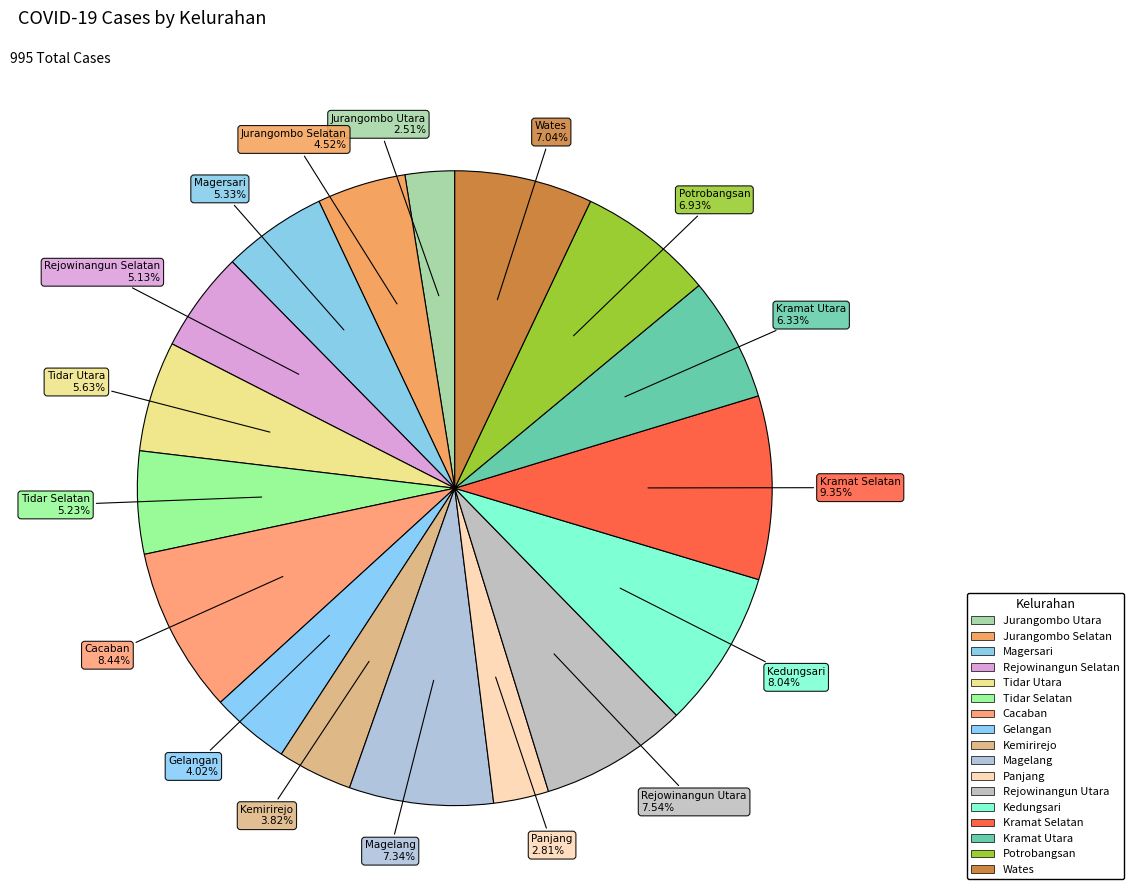

To the nearest percent, what is the average slice percentage?

6%